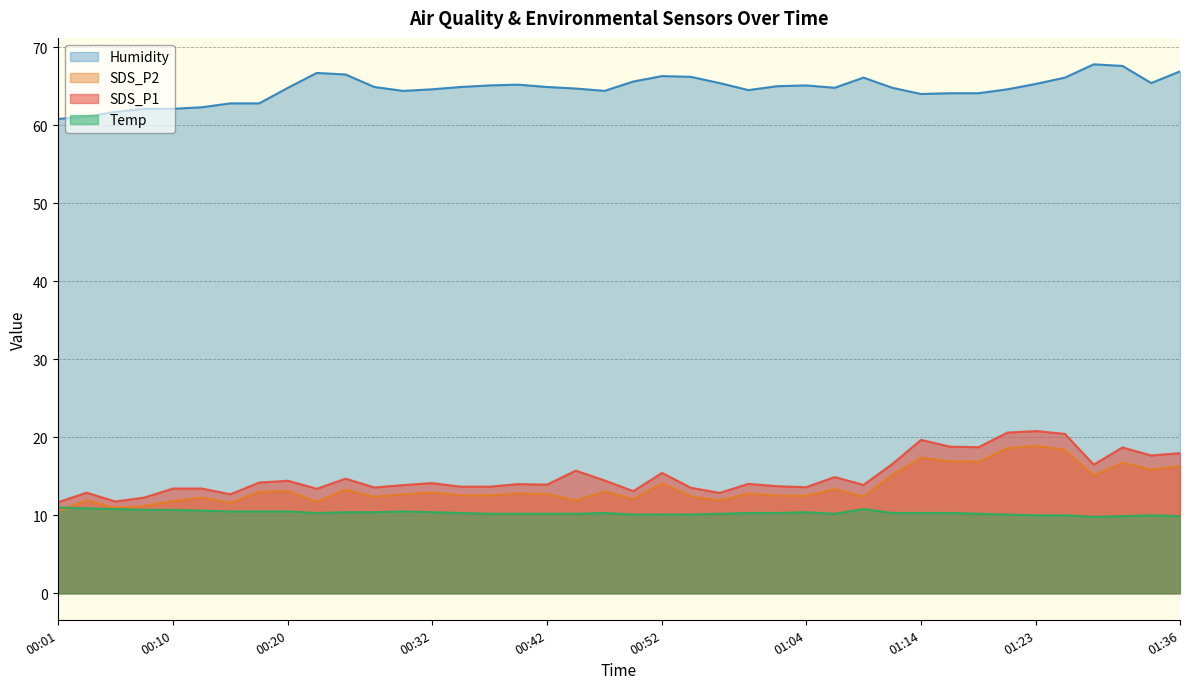

True or false: Temp and Humidity cross at least once.

False